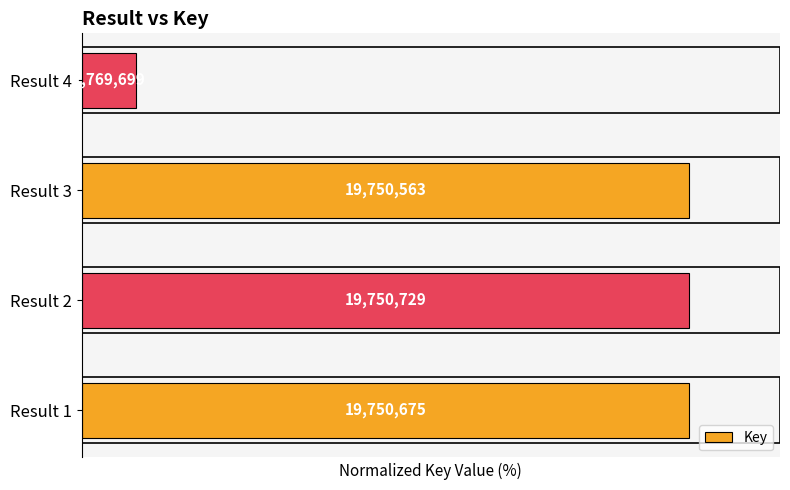

Does the chart contain any negative values?

No